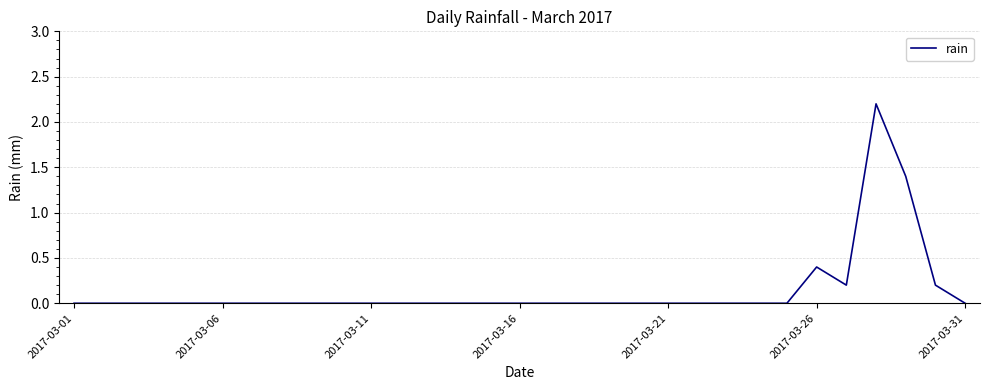

What is the maximum value shown in the chart?

2.2